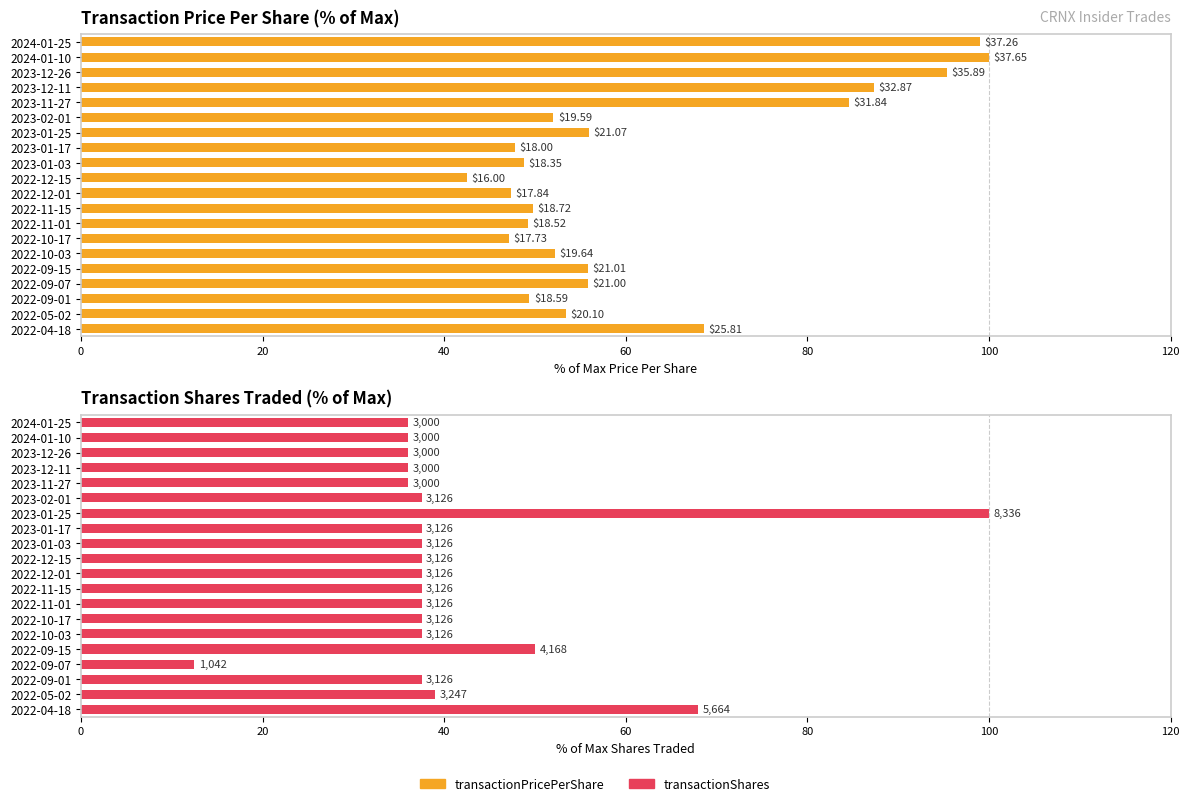

What is the difference between the maximum and minimum values in the transactionShares series?

87.5